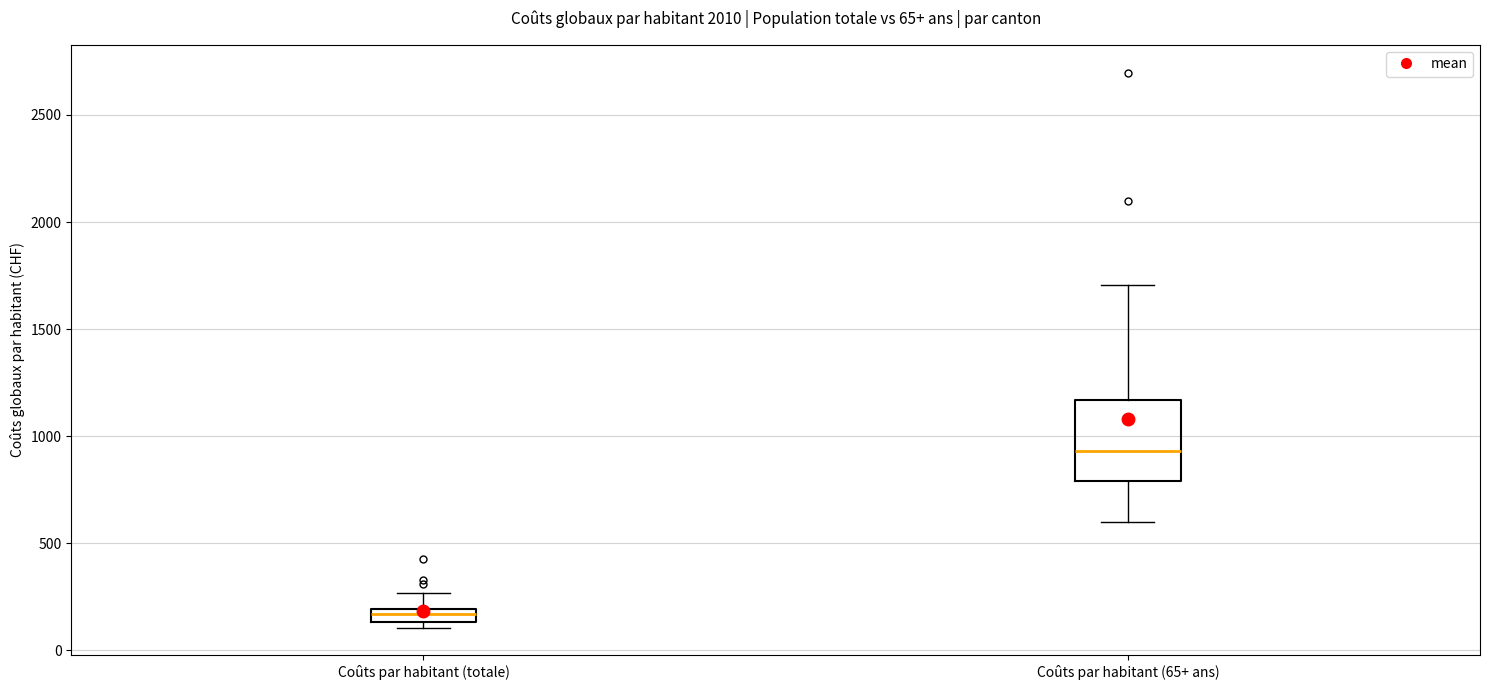

Which box is the tallest, from its lower edge to its upper edge?

Coûts par habitant (65+ ans)